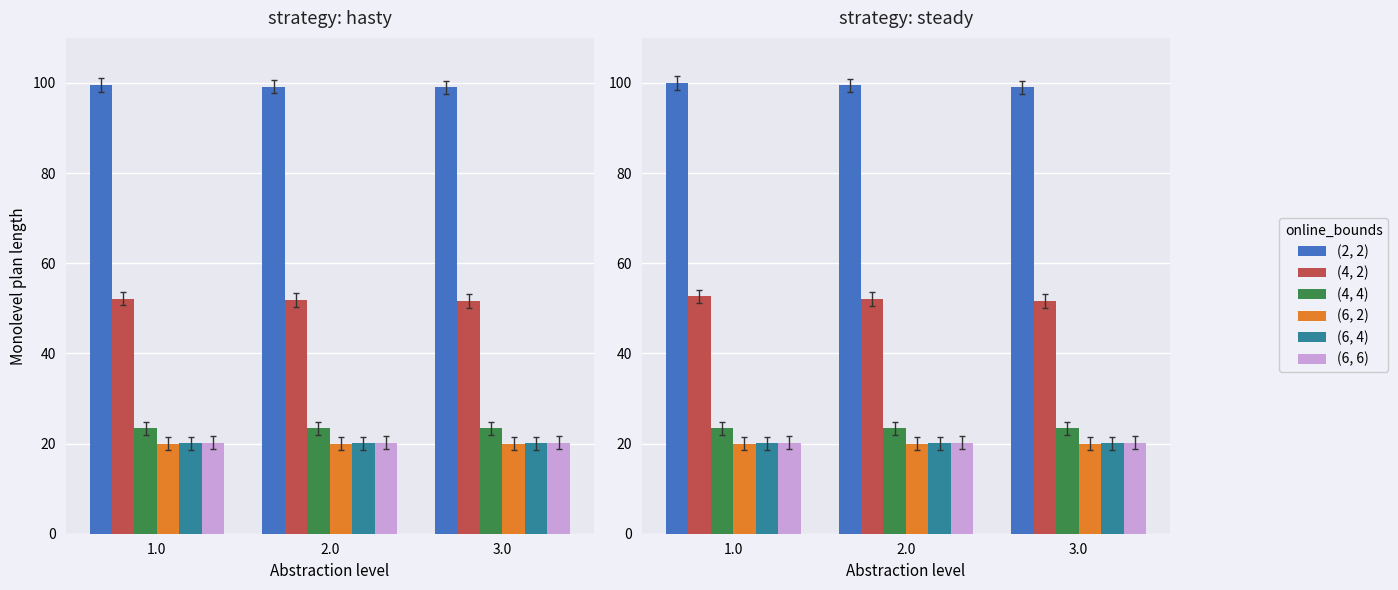

At which category does the chart reach its minimum across all series?

1.0